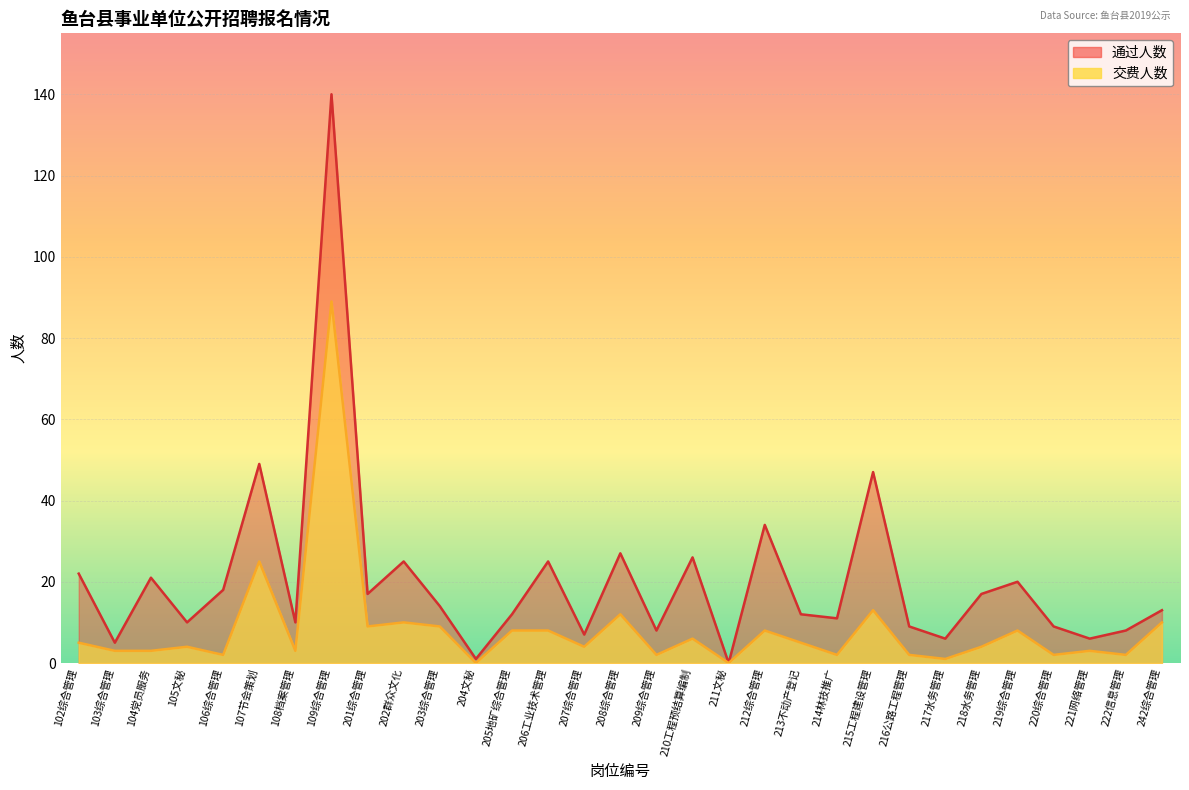

Reading left to right, extract all data points from this chart.

通过人数: 22	5	21	10	18	49	10	140	17	25	14	1	12	25	7	27	8	26	0	34	12	11	47	9	6	17	20	9	6	8	13
交费人数: 5	3	3	4	2	25	3	89	9	10	9	0	8	8	4	12	2	6	0	8	5	2	13	2	1	4	8	2	3	2	10